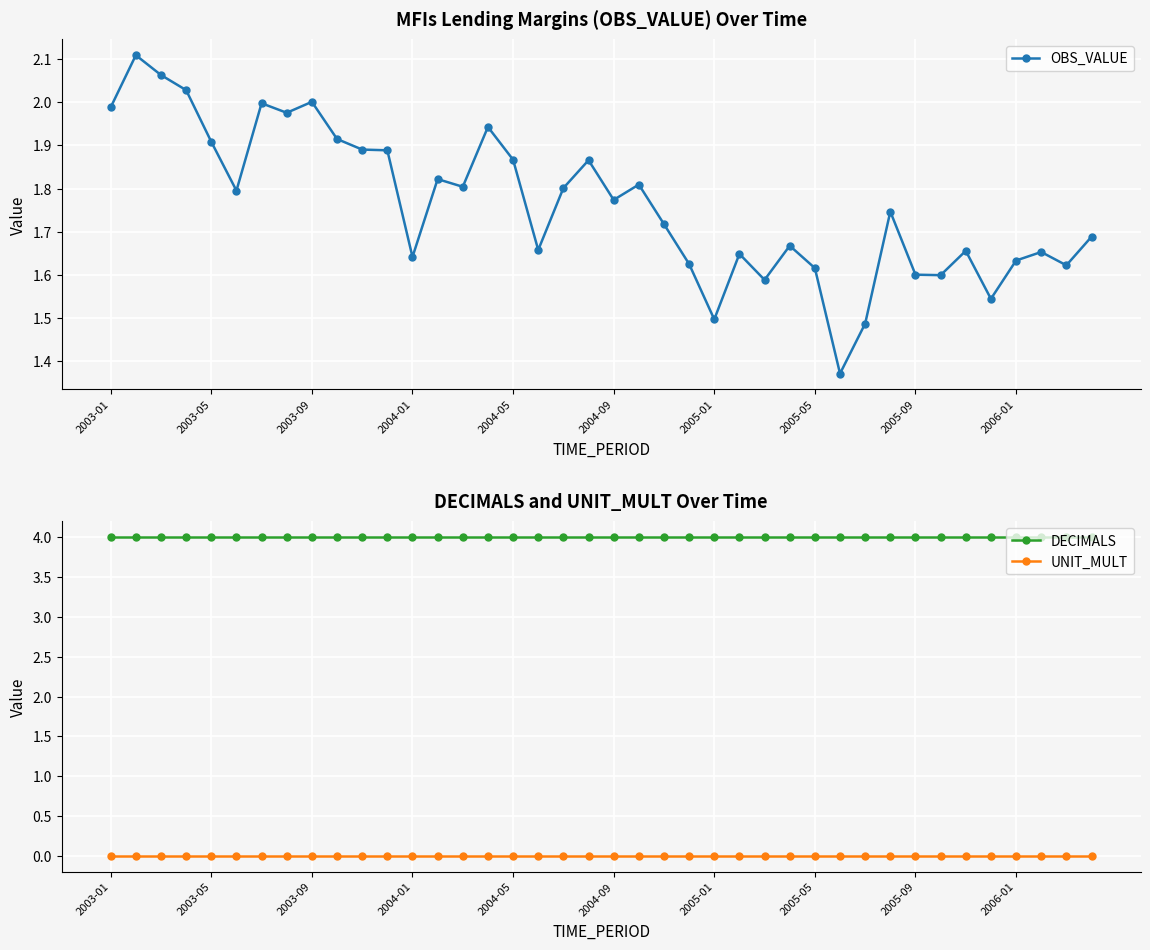

What is the lowest value of the DECIMALS series?

4